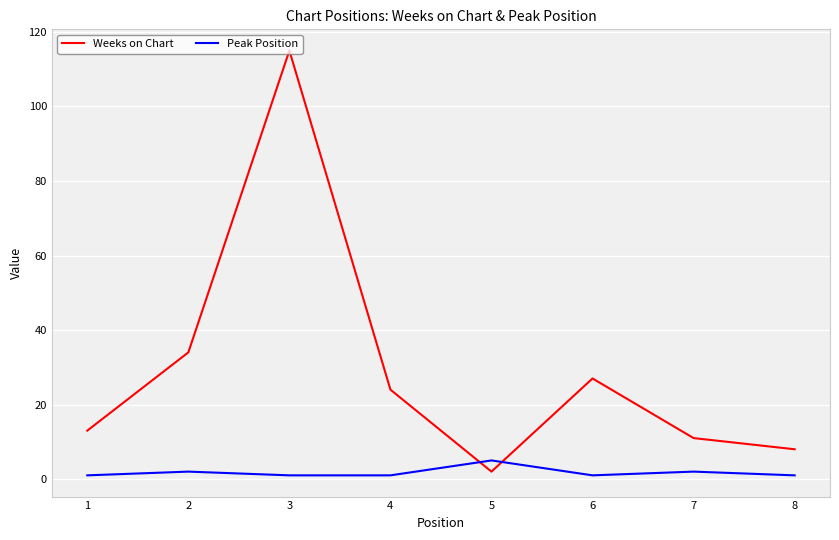

Reading left to right, transcribe all the data shown in this chart.

Weeks on Chart: 1=13	2=34	3=115	4=24	5=2	6=27	7=11	8=8
Peak Position: 1=1	2=2	3=1	4=1	5=5	6=1	7=2	8=1